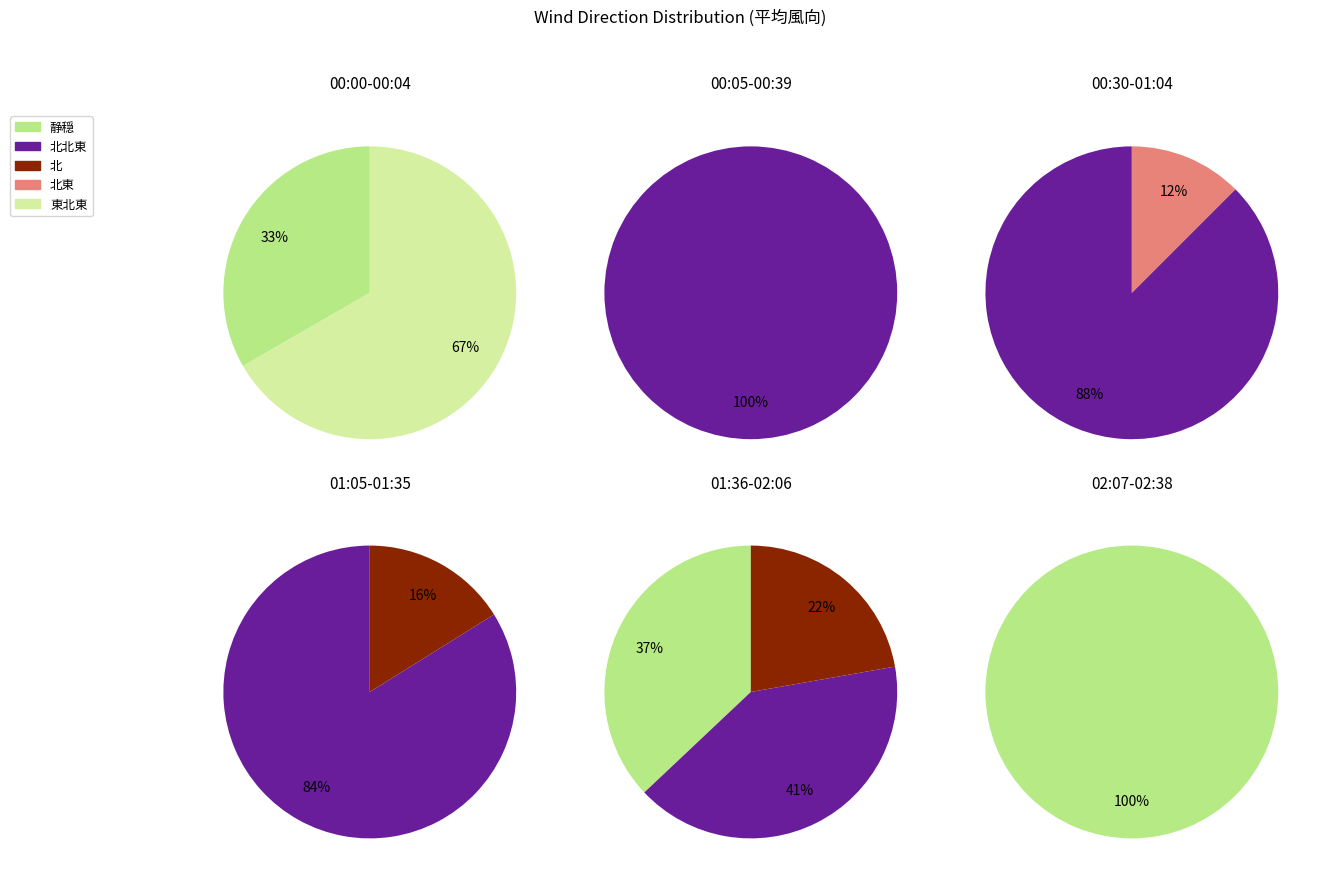

Do 北東 and 静穏 together represent more than half of the pie?

No